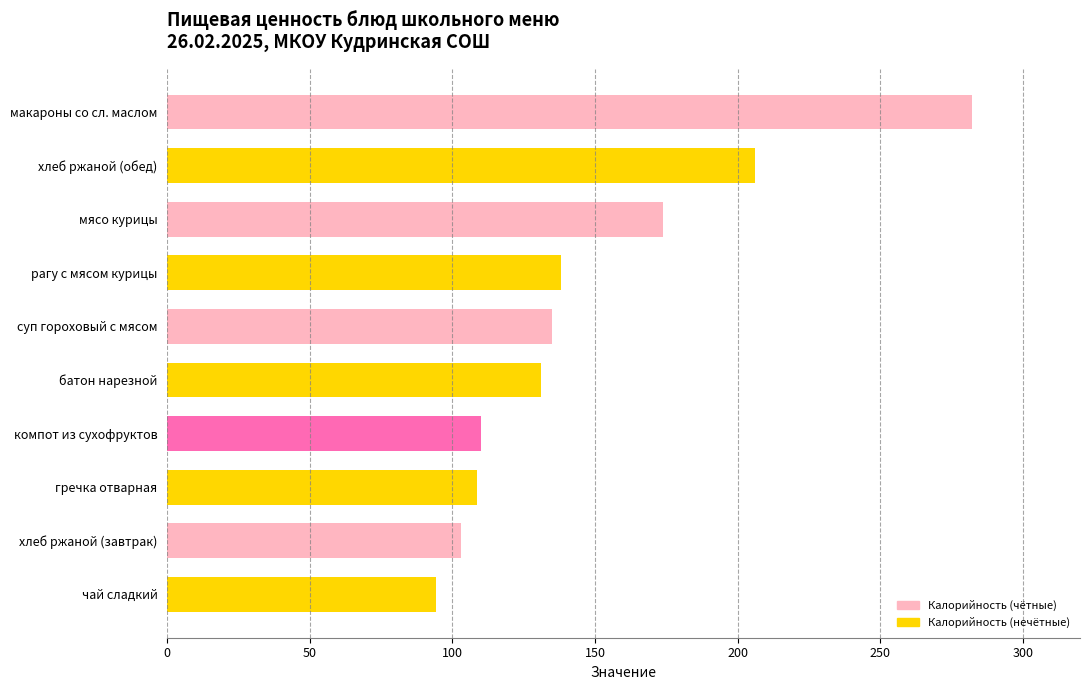

Reading top to bottom, transcribe all the data shown in this chart.

макароны со сл. маслом=282.0	хлеб ржаной (обед)=206.0	мясо курицы=174.0	рагу с мясом курицы=138.2	суп гороховый с мясом=134.8	батон нарезной=131.0	компот из сухофруктов=110.0	гречка отварная=108.5	хлеб ржаной (завтрак)=103.0	чай сладкий=94.2